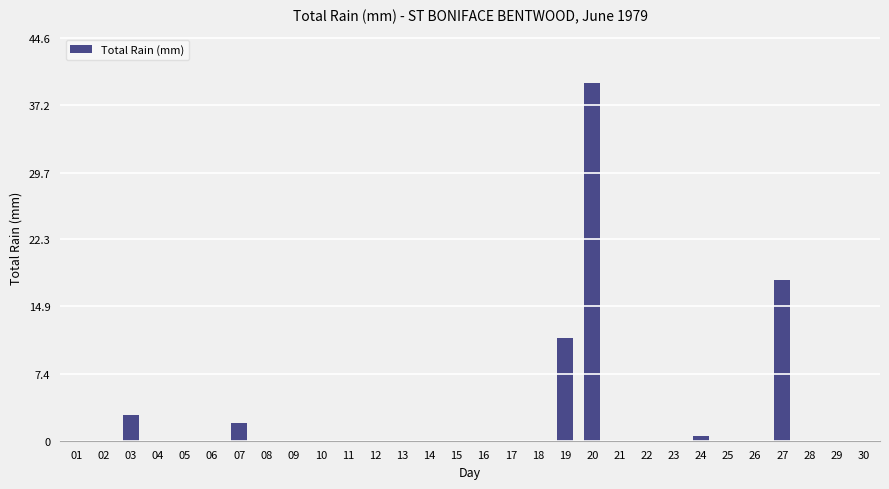

At which category does the chart reach its peak across all series?

20